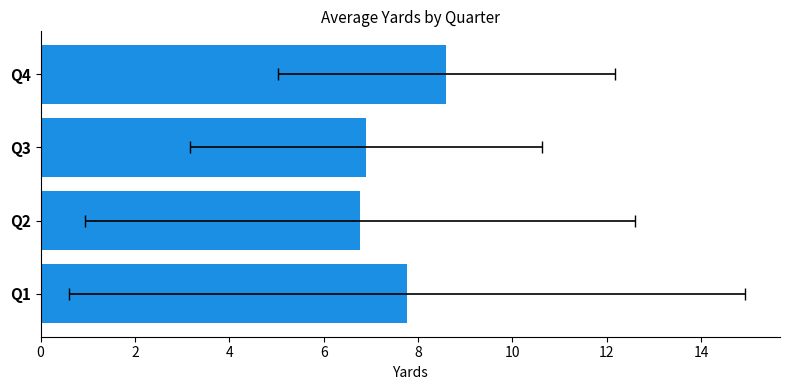

What is the change in value from Q2 to Q4?

+1.8